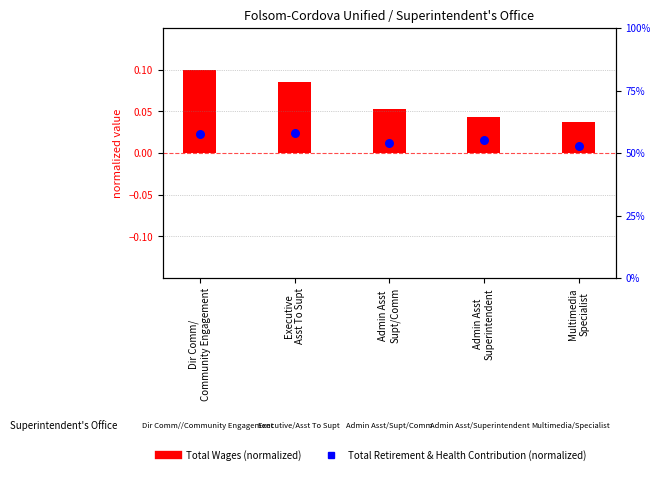

At how many categories does at least one series exceed 0?

5